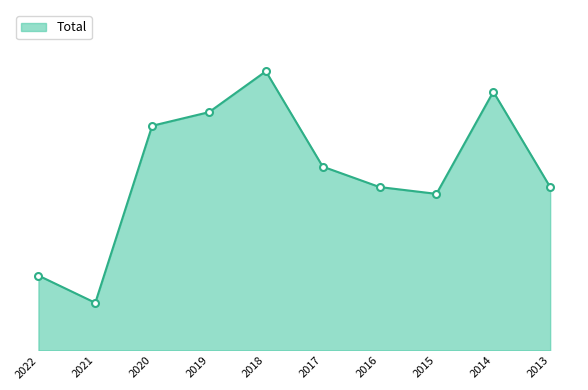

Is this an area chart (filled region under the line)?

Yes